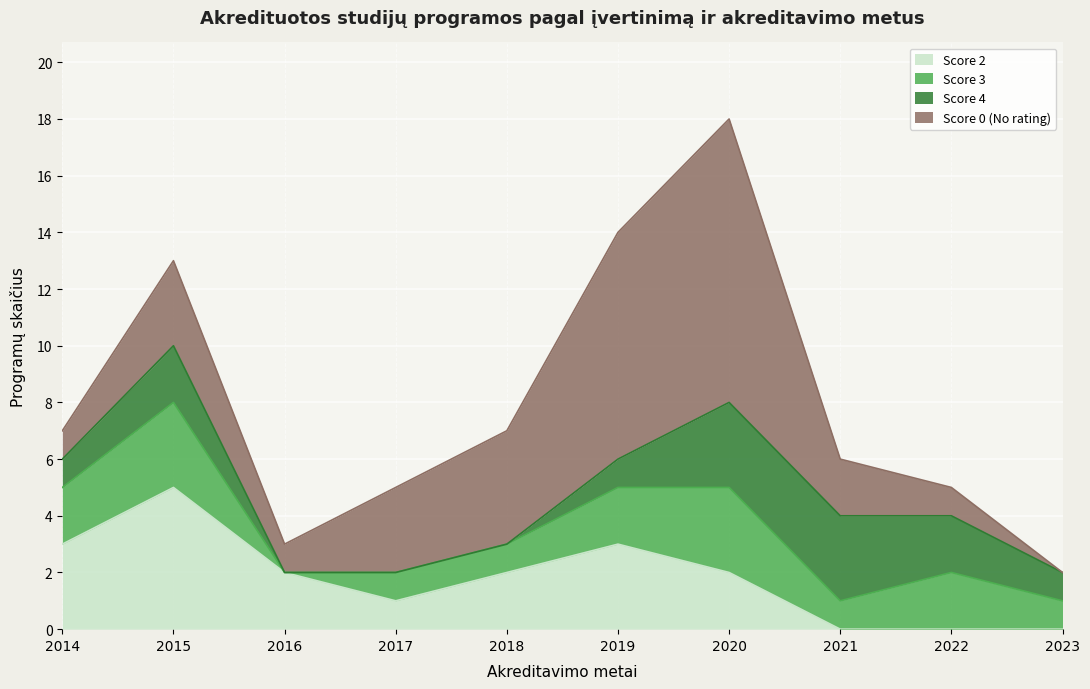

At how many categories does at least one series exceed 9?

1